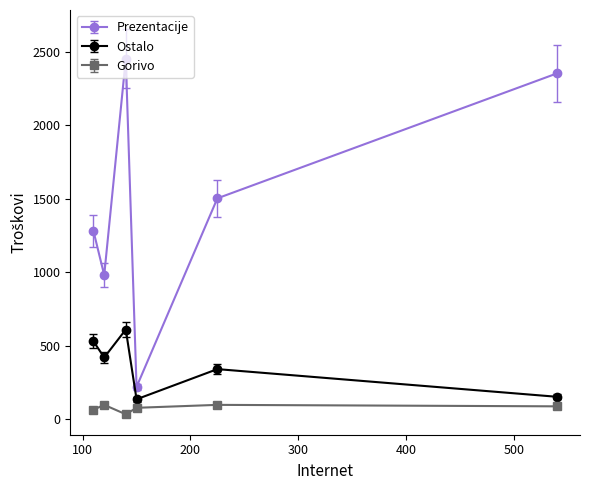

True or false: Gorivo and Ostalo cross at least once.

False